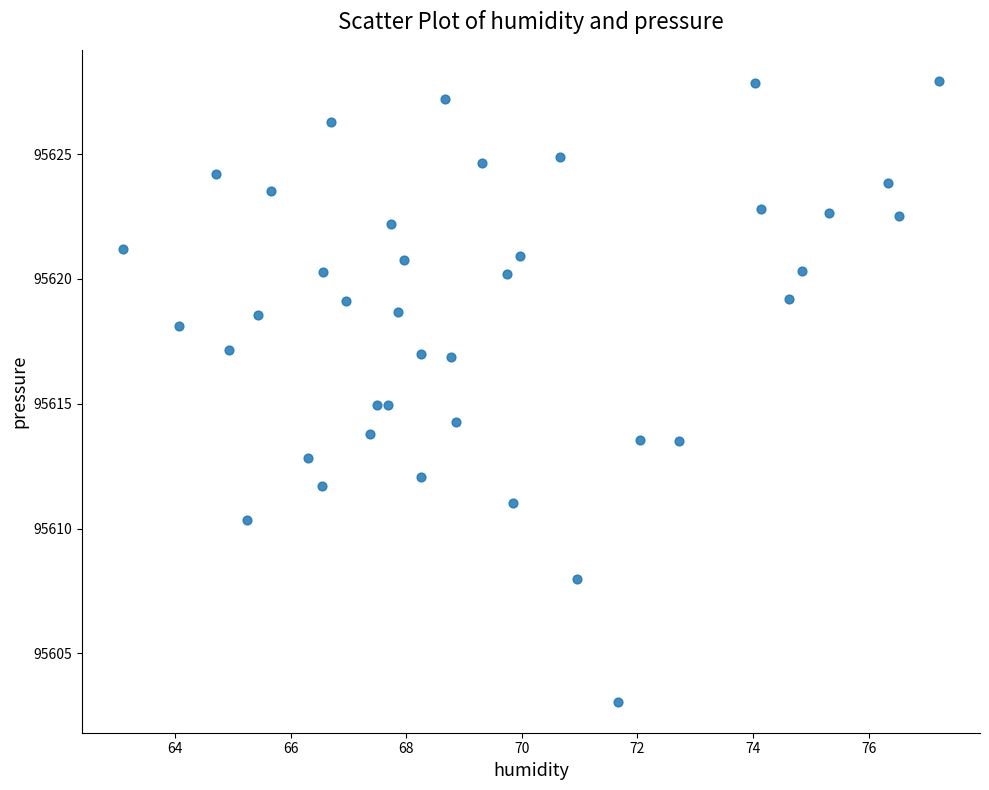

What is the range of Y values (max minus min)?

24.9